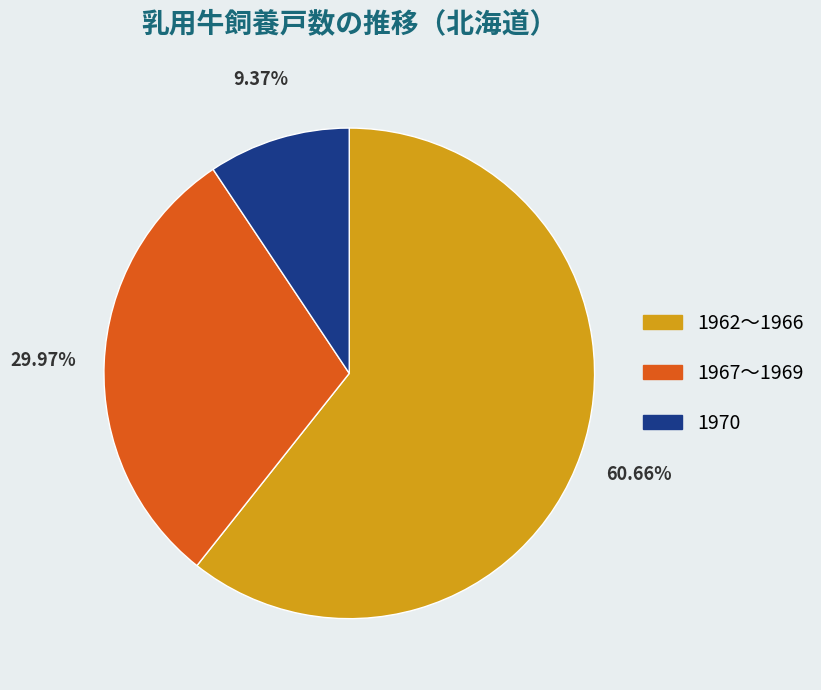

Does any single category account for the majority?

Yes